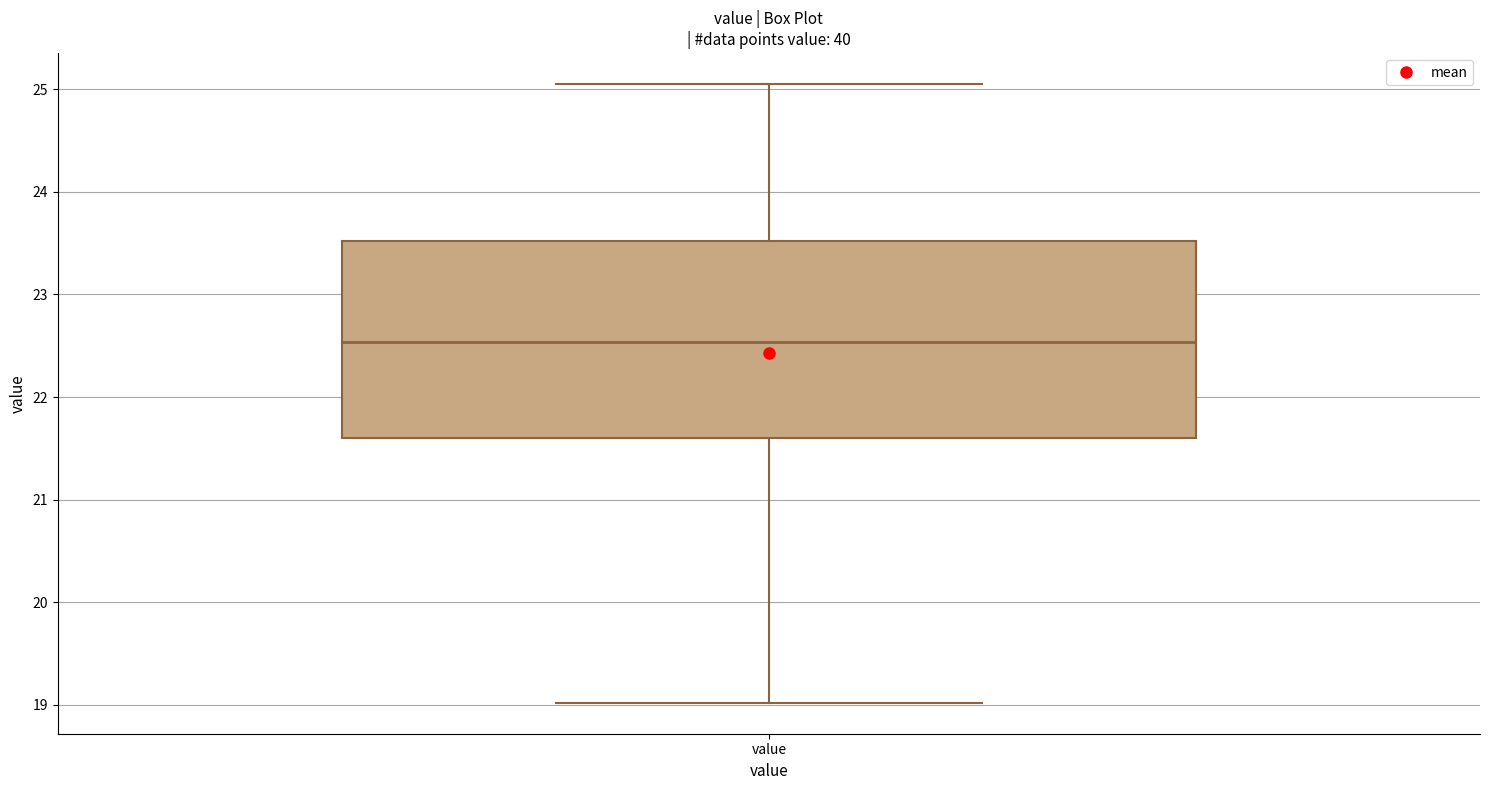

Where is the upper edge of the box for value on the y-axis? The values are not printed on the chart, so give them approximately, as read against the axis.

23.5